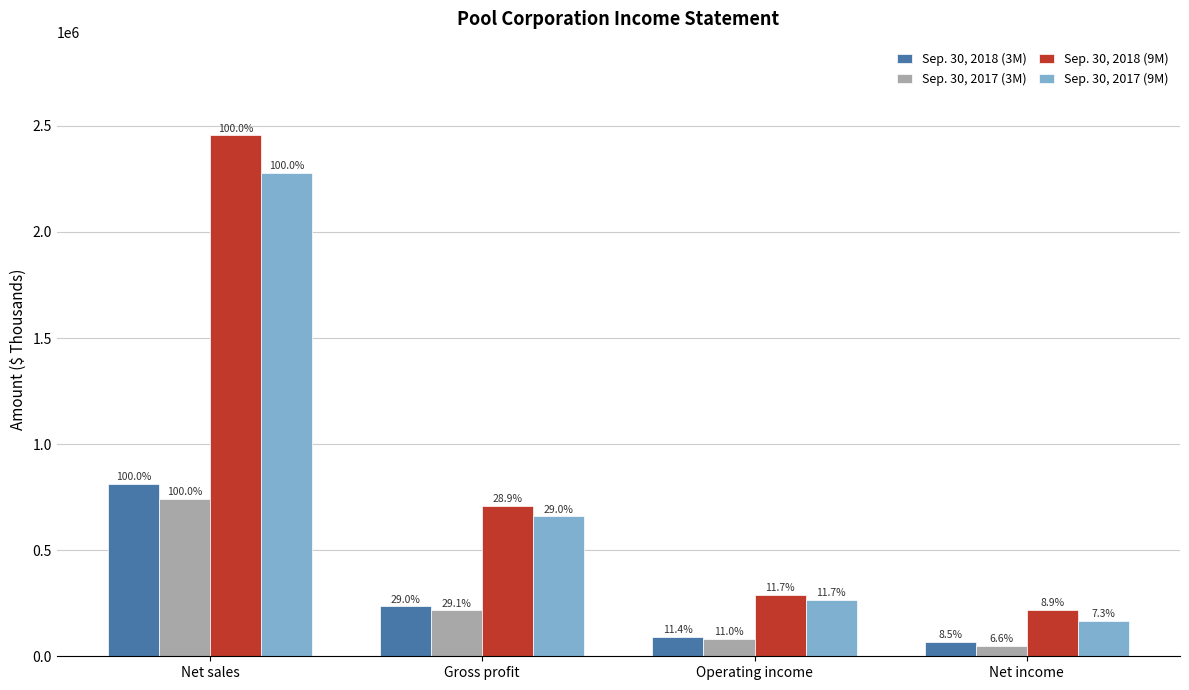

Which label corresponds to the smallest value in the chart?

Net income